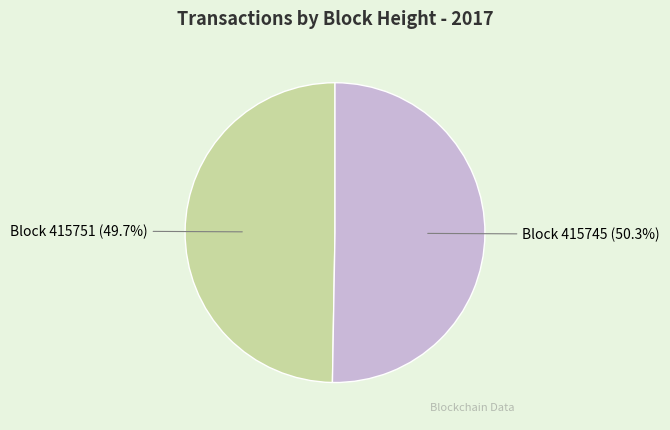

To the nearest percent, what is the average slice percentage?

50%